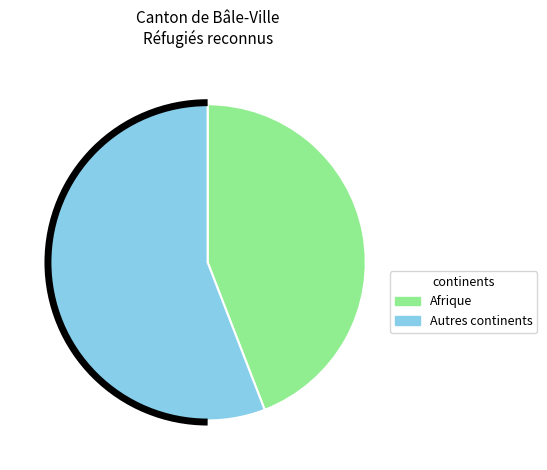

Does any single category account for the majority?

Yes